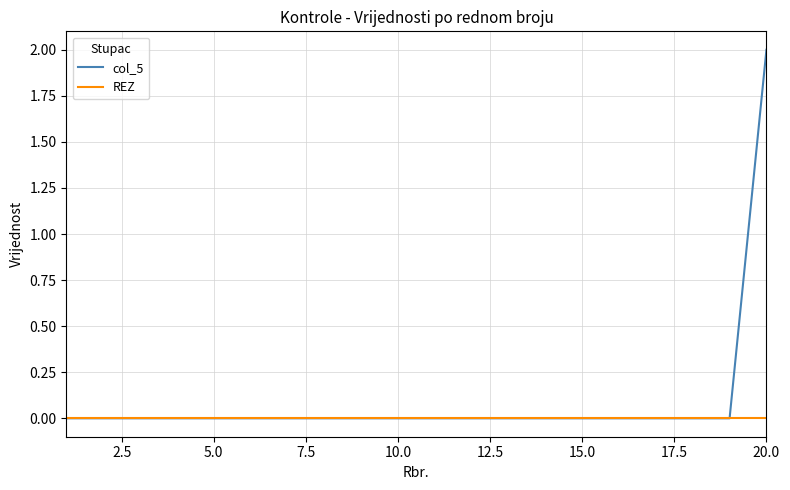

Is this an area chart (filled region under the line)?

No